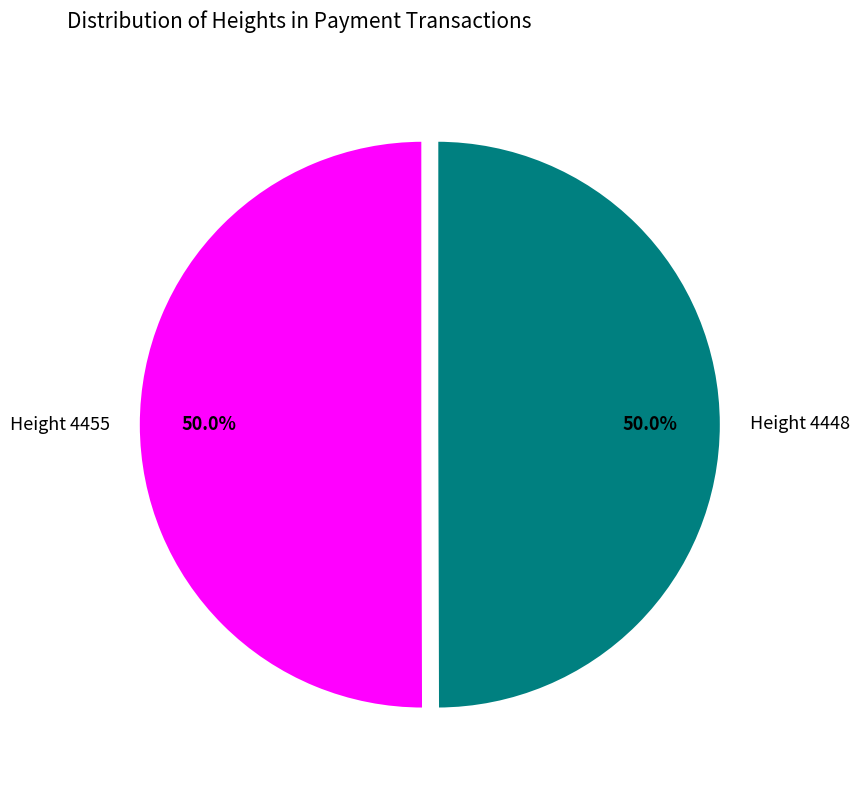

Approximately how many times larger is the value at Height 4448 compared to Height 4455?

1.0